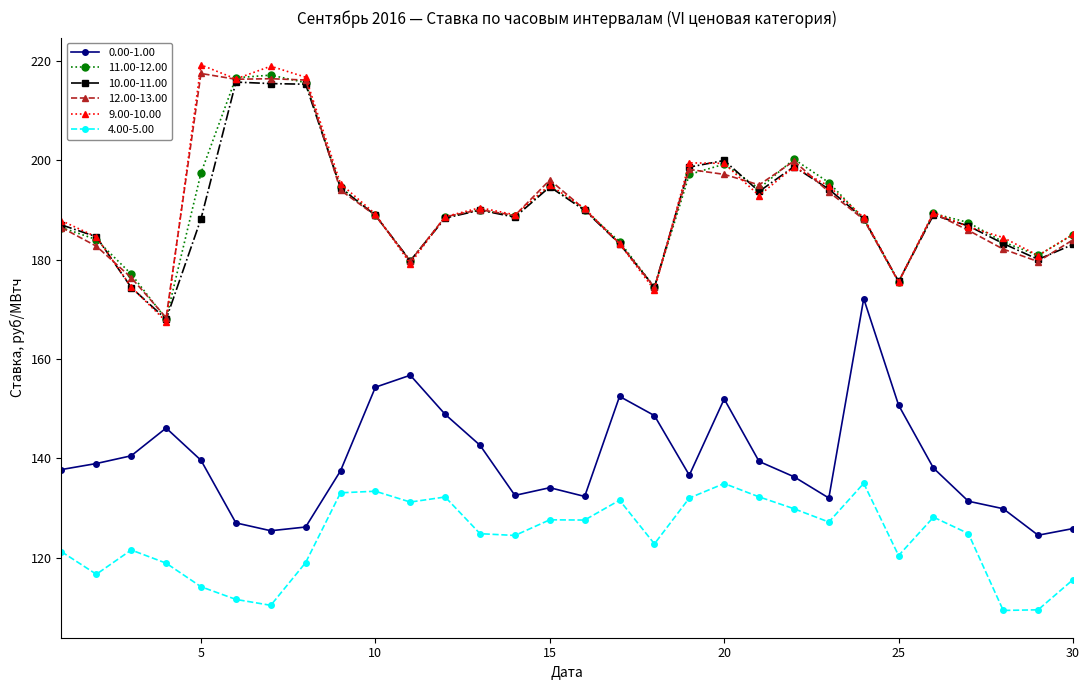

Does the chart have visible grid lines?

No